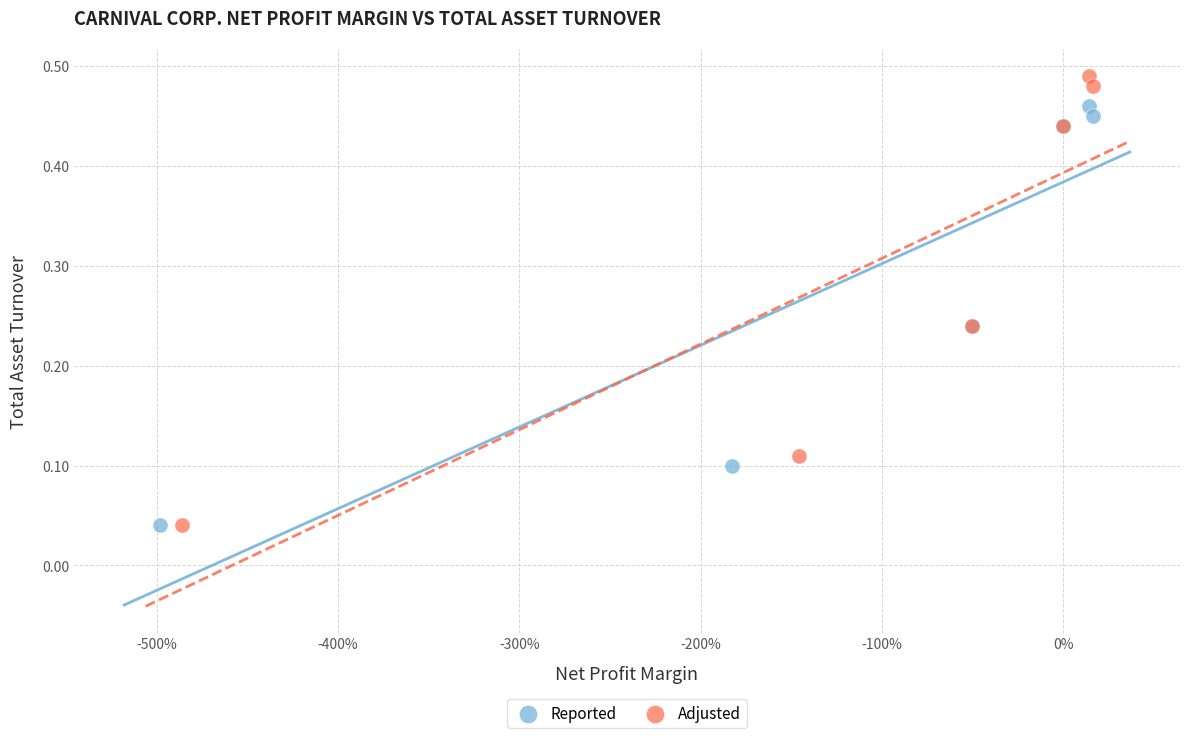

Which series reaches the maximum Y coordinate?

Adjusted